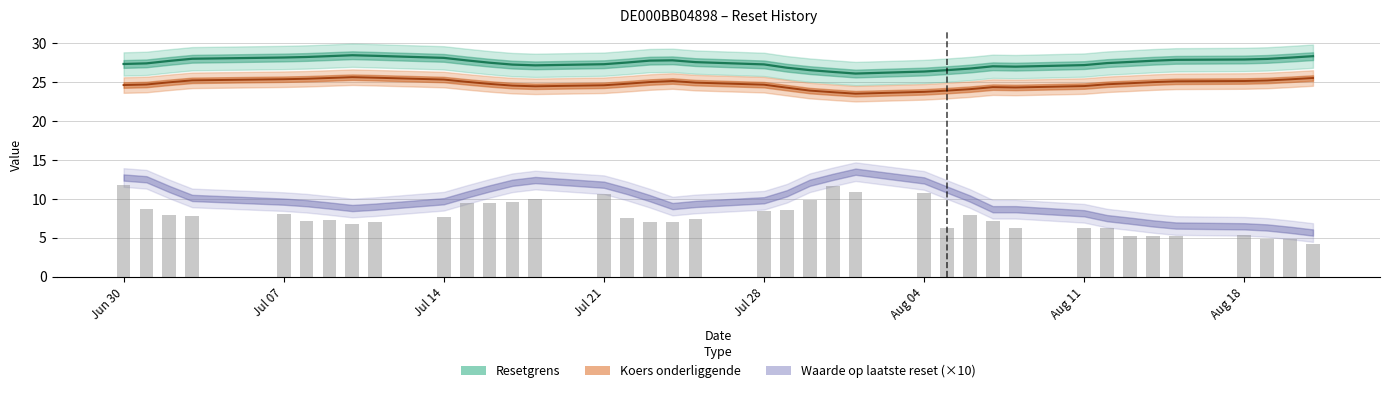

Are the bars grouped side by side (vs. stacked)?

No